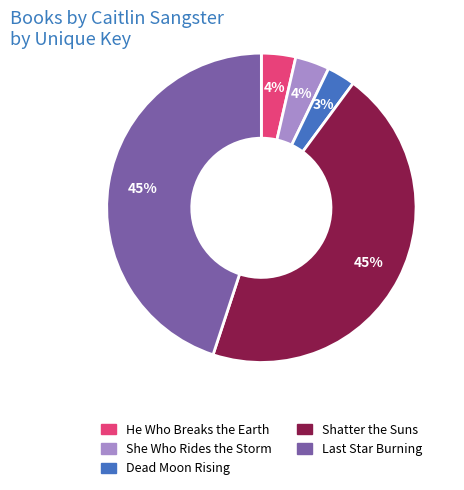

Is there any slice that represents more than half of the pie?

No